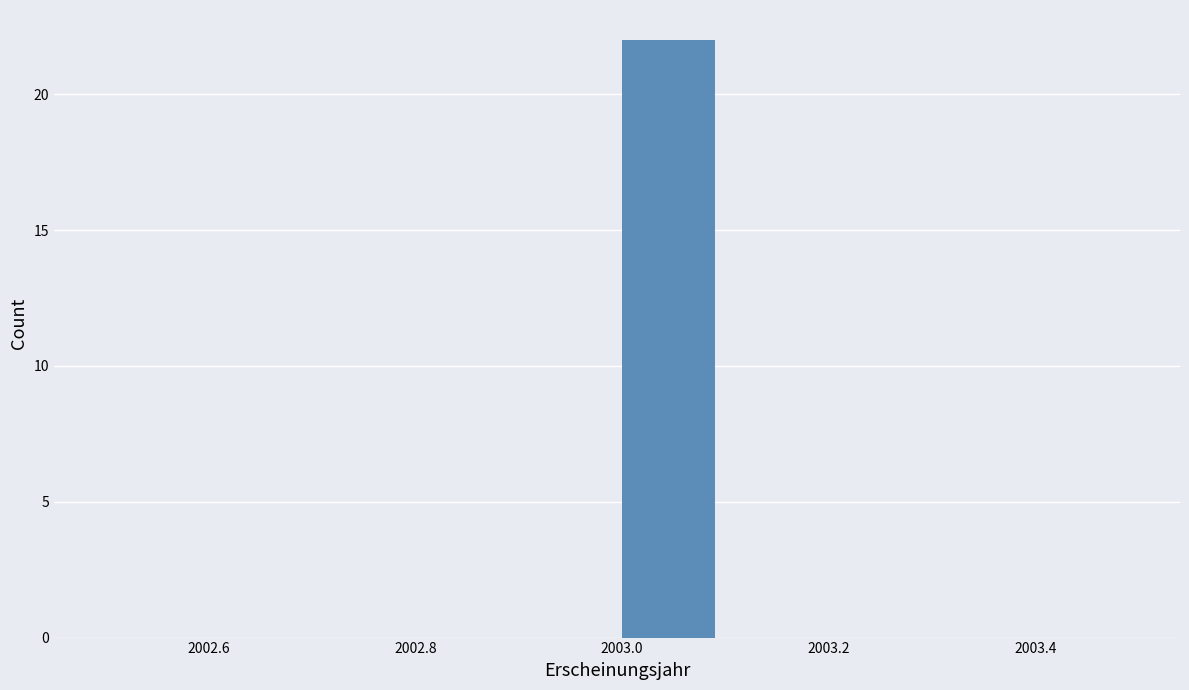

Over which range of the x-axis is the bar tallest?

2003.0 to 2003.1